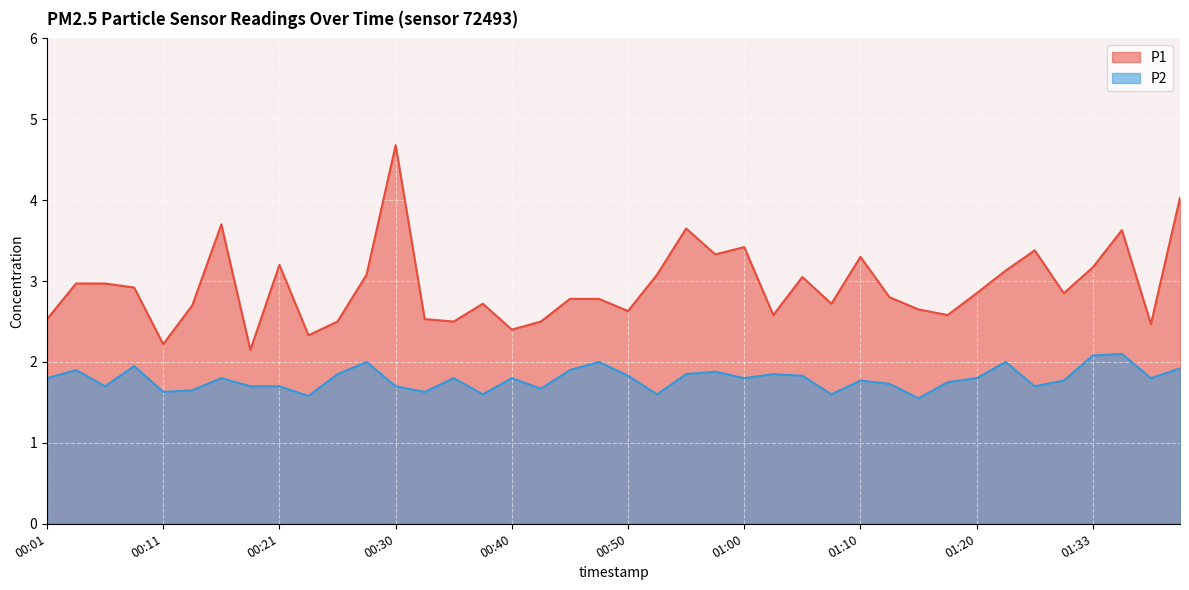

In P1, how many points are lower than both neighbors (excluding endpoints)?

12